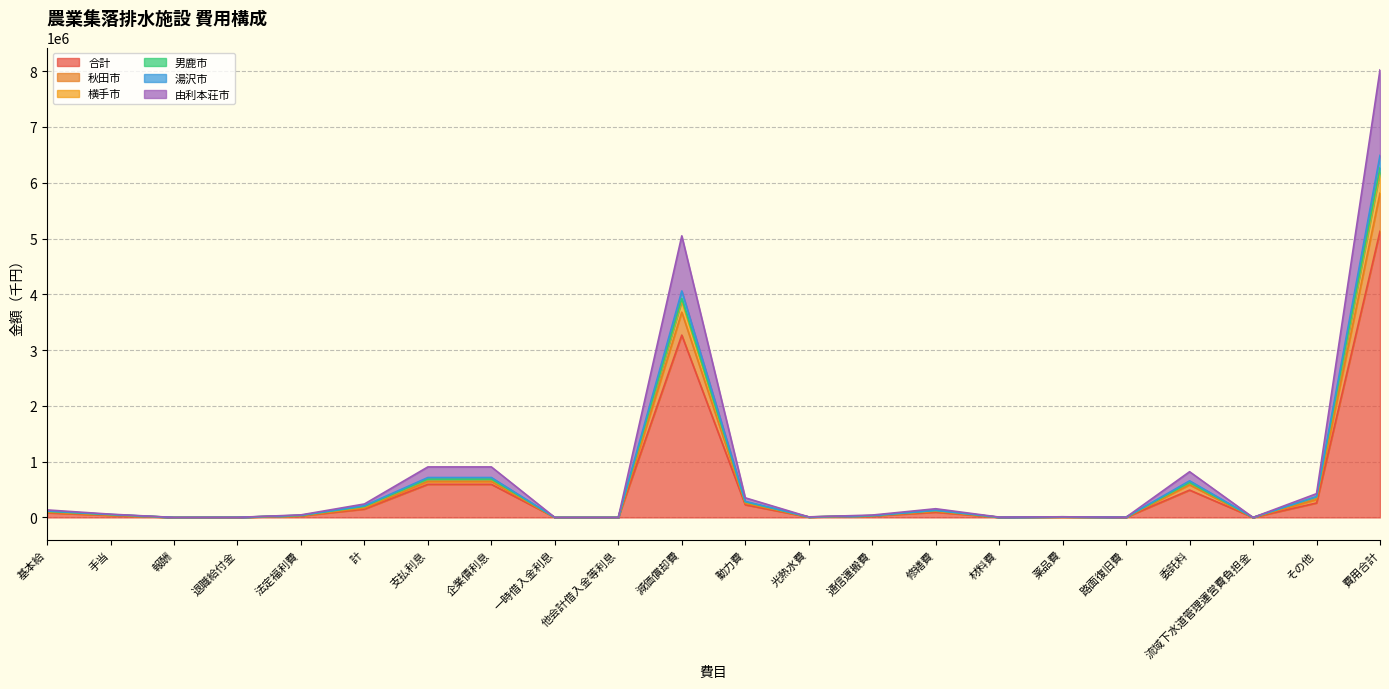

True or false: 秋田市 has a value of 2842616 at 費用合計.

False